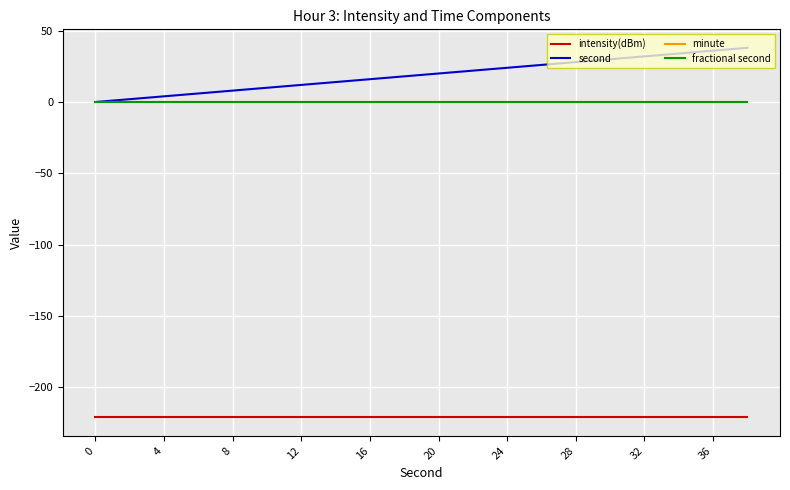

True or false: fractional second and second intersect in this chart.

False